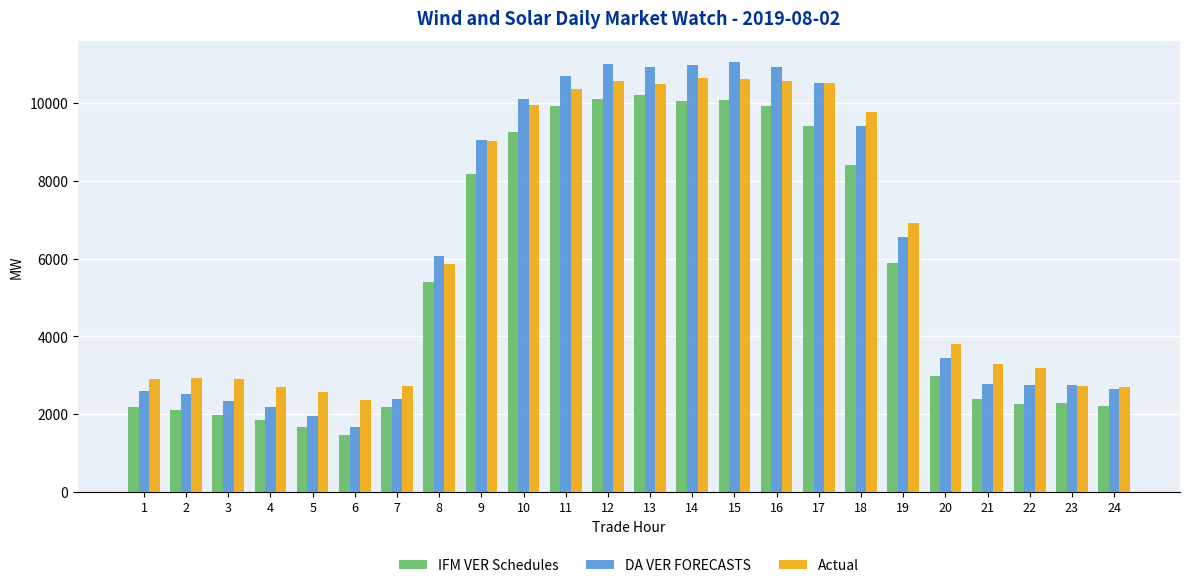

What is the value of the DA VER FORECASTS bar at the 16th from the left?

10940.1